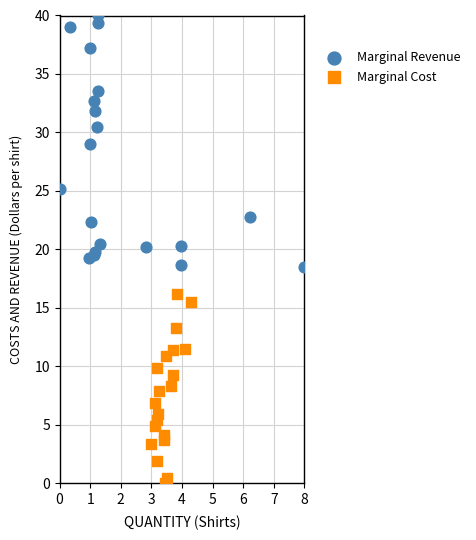

Which series reaches the maximum Y coordinate?

Marginal Revenue